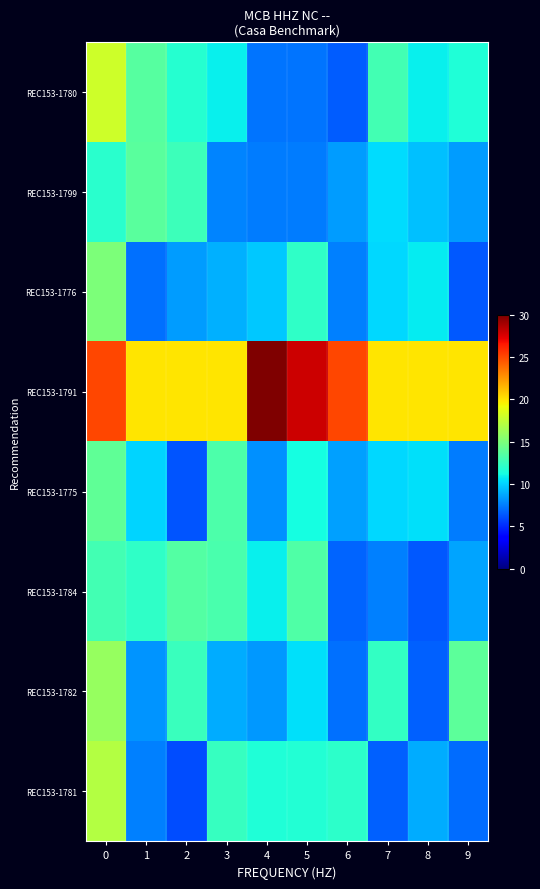

Reading right to left, extract all data points from this chart.

REC153-1780: 9=11.7	8=10.8	7=12.9	6=6.5	5=7.2	4=7.2	3=10.8	2=11.9	1=13.6	0=18.0
REC153-1799: 9=8.3	8=9.5	7=10.2	6=8.4	5=7.5	4=7.5	3=7.7	2=12.7	1=13.8	0=12.0
REC153-1776: 9=6.4	8=10.7	7=10.1	6=7.6	5=12.3	4=9.6	3=8.9	2=8.3	1=7.1	0=15.0
REC153-1791: 9=20.0	8=20.0	7=20.0	6=25.0	5=28.0	4=30.0	3=20.0	2=20.0	1=20.0	0=25.0
REC153-1775: 9=7.5	8=10.4	7=10.2	6=8.5	5=11.3	4=8.1	3=13.3	2=6.3	1=10.0	0=14.0
REC153-1784: 9=8.6	8=6.4	7=7.6	6=6.7	5=13.4	4=10.8	3=13.2	2=13.5	1=12.2	0=13.0
REC153-1782: 9=13.9	8=6.6	7=12.4	6=7.1	5=10.3	4=8.2	3=8.9	2=12.6	1=8.2	0=16.0
REC153-1781: 9=6.9	8=8.9	7=6.6	6=12.2	5=11.8	4=11.7	3=12.5	2=6.0	1=7.6	0=17.0